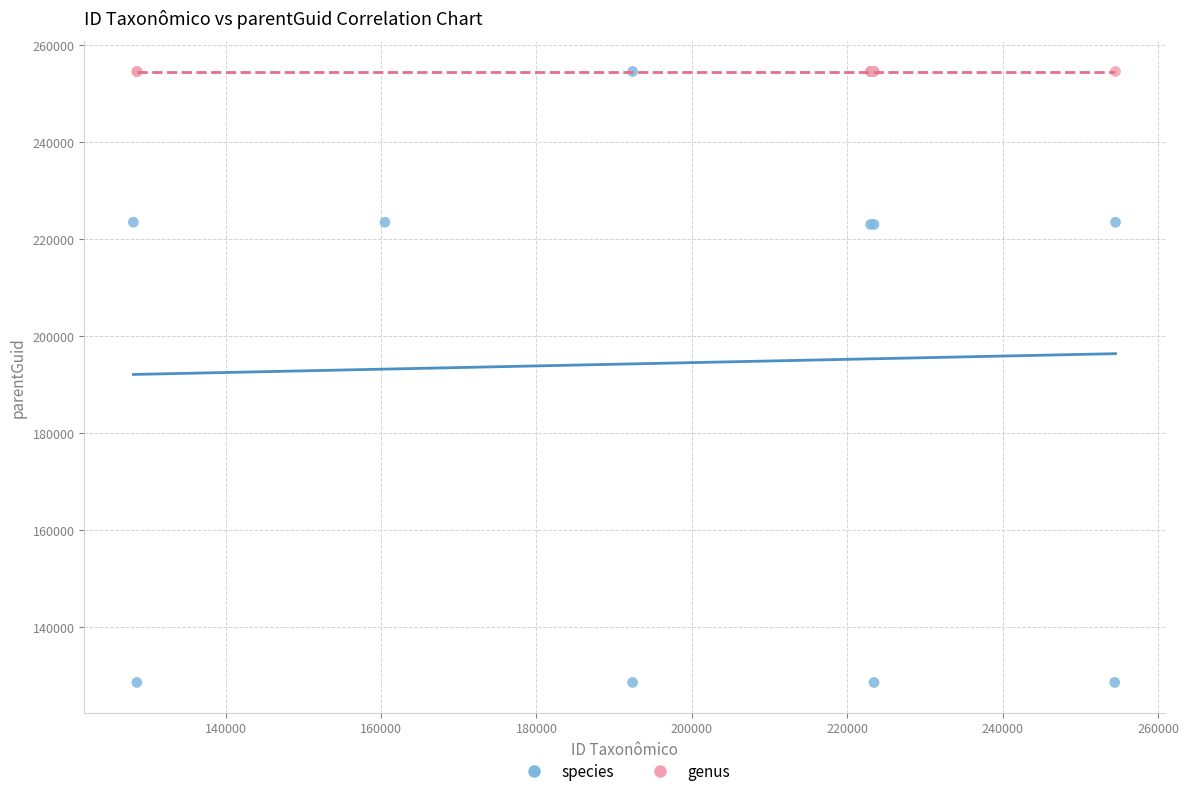

Which series contains the lowest Y value?

species